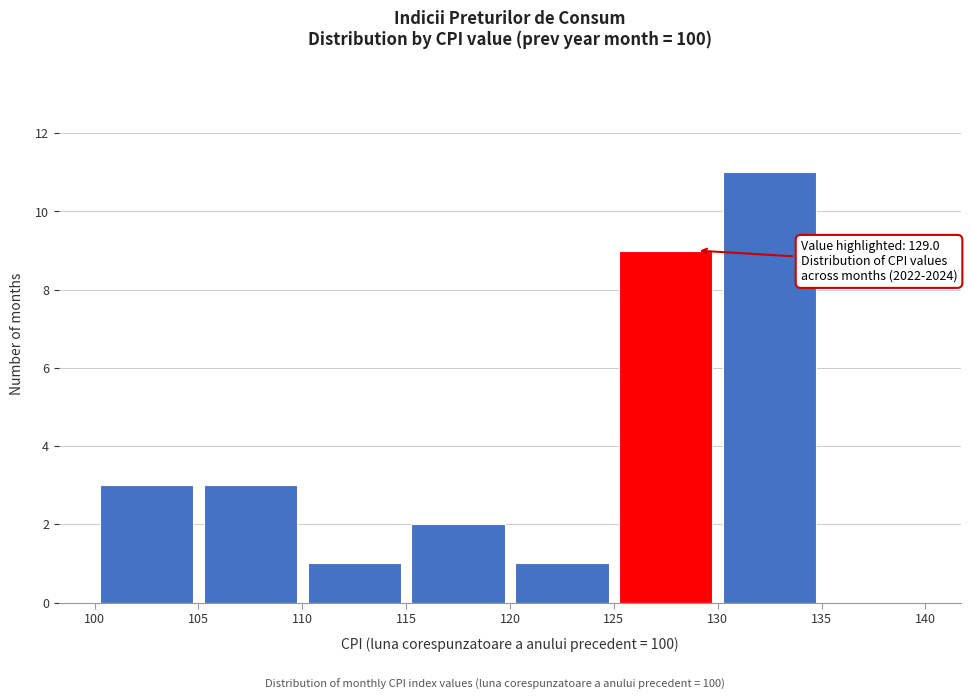

Which range on the x-axis has the tallest bar?

130 to 135